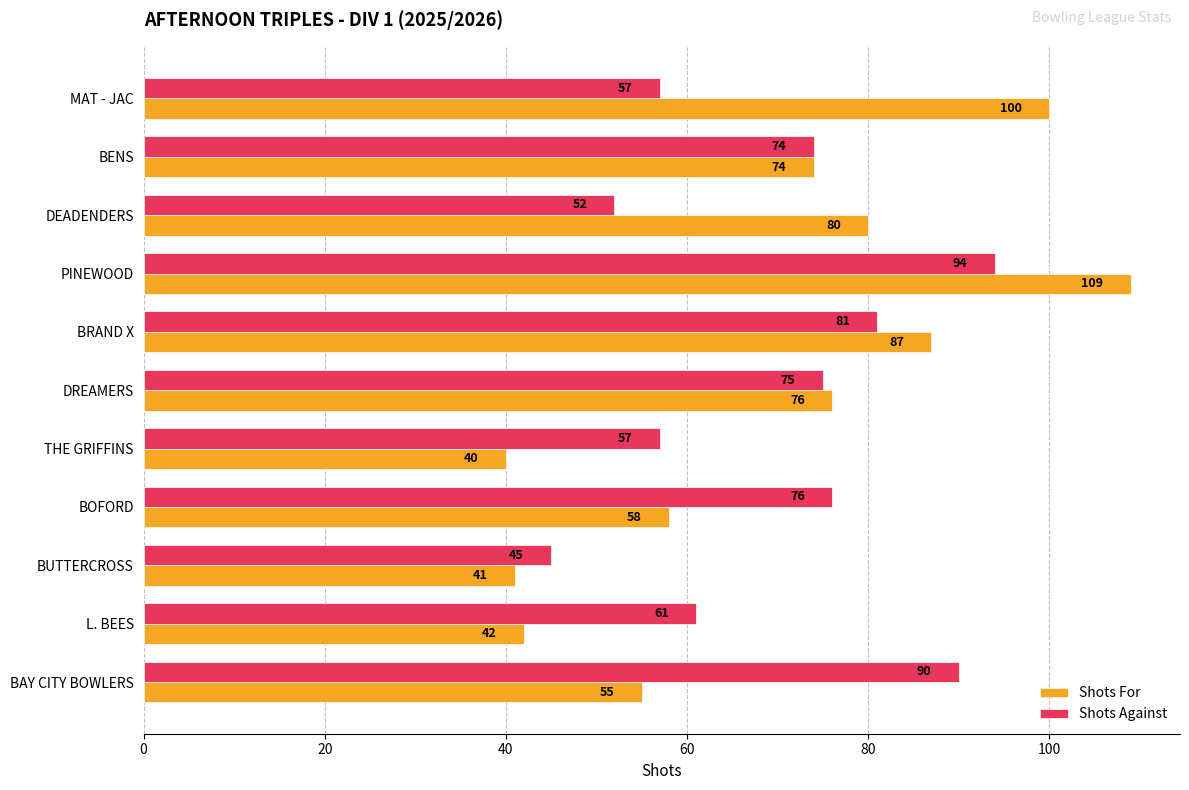

What is the difference between the maximum and minimum values in the Shots Against series?

49